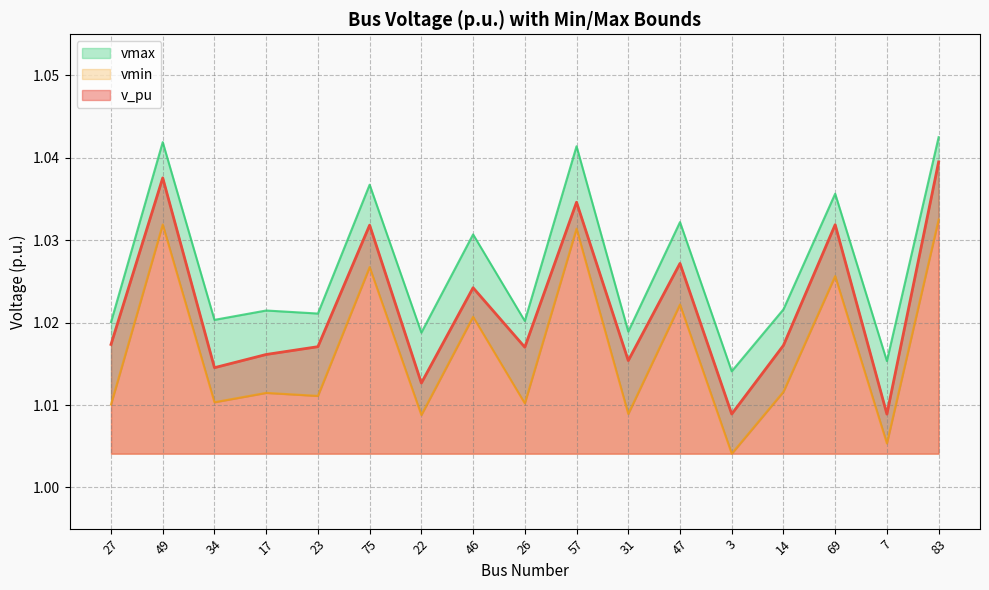

True or false: vmin has a value of 0.5 at 22.

False